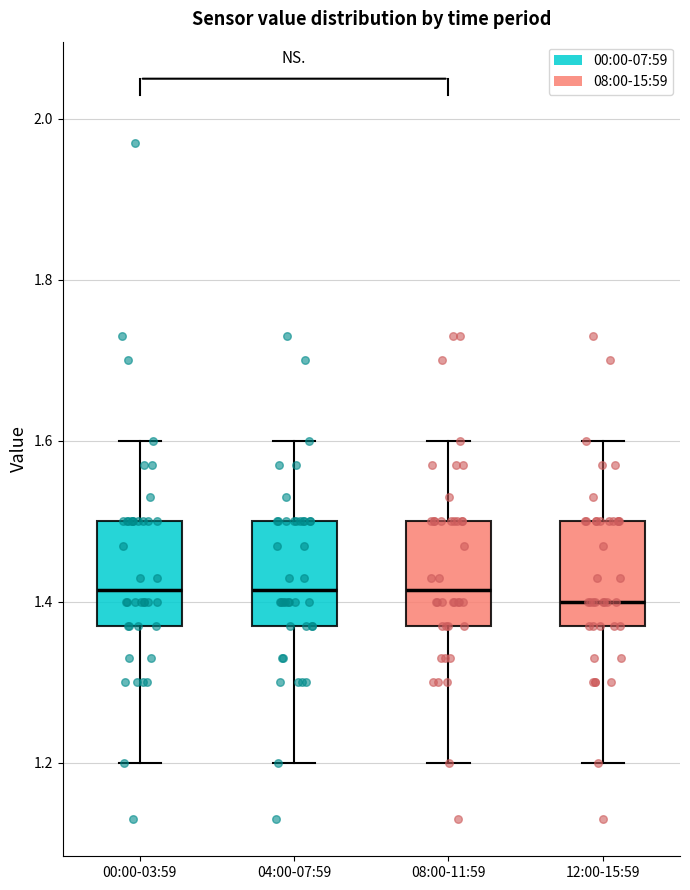

Reading left to right, transcribe this box plot: for each box, give where its median line is, the range the box spans, and where its two whiskers end, as read against the y-axis. The values are not printed on the chart, so give them approximately, as read against the axis.

00:00-03:59: median 1.42, box 1.38 to 1.50, whiskers 1.20 to 1.60
04:00-07:59: median 1.42, box 1.38 to 1.50, whiskers 1.20 to 1.60
08:00-11:59: median 1.42, box 1.38 to 1.50, whiskers 1.20 to 1.60
12:00-15:59: median 1.40, box 1.38 to 1.50, whiskers 1.20 to 1.60